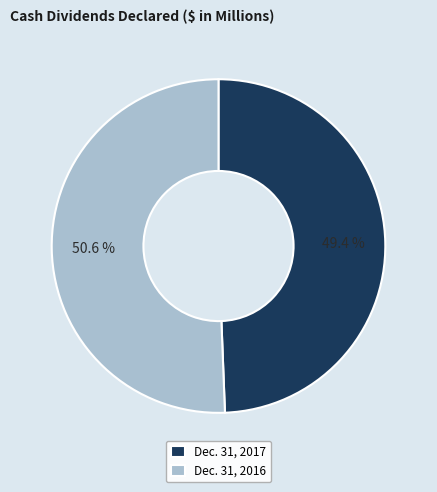

Rank the categories by value from lowest to highest.

Dec. 31, 2017, Dec. 31, 2016